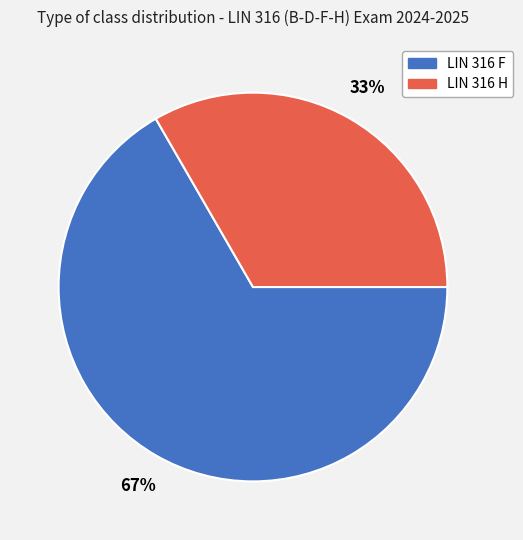

To the nearest percent, what percentage of the pie is LIN 316 F?

67%